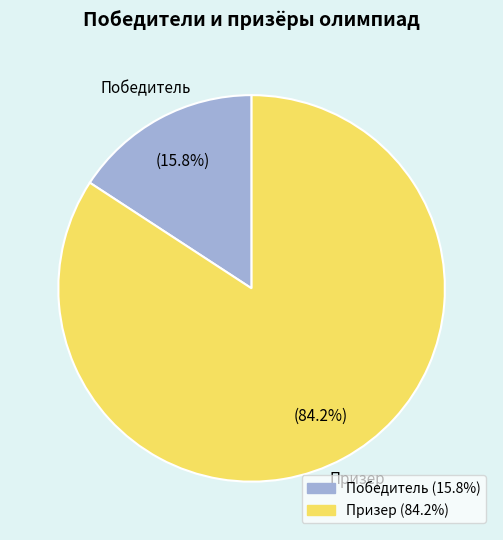

How many slices are in this pie chart?

2